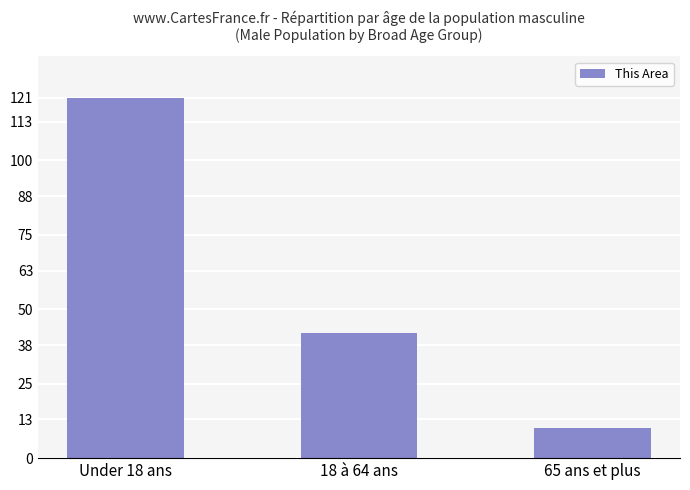

What is the difference between the maximum and minimum values?

111